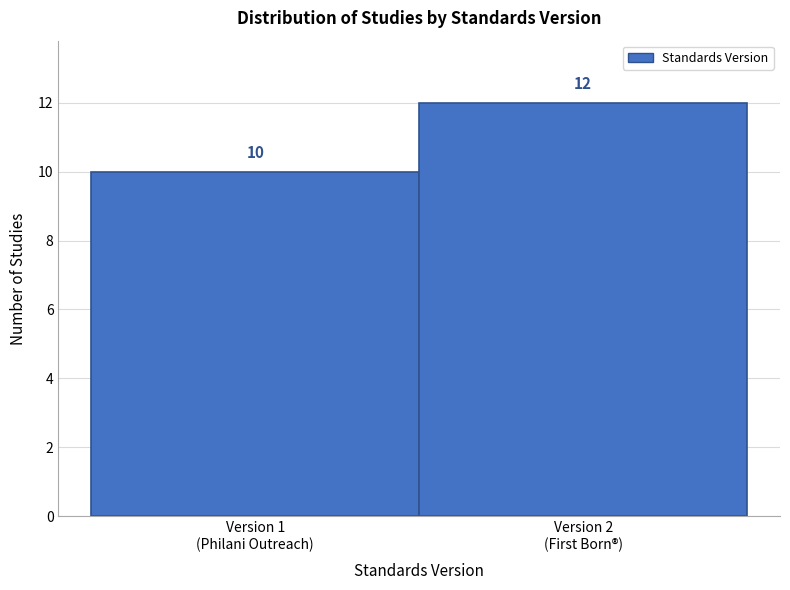

Reading right to left, what are all the values shown in this chart?

12	10